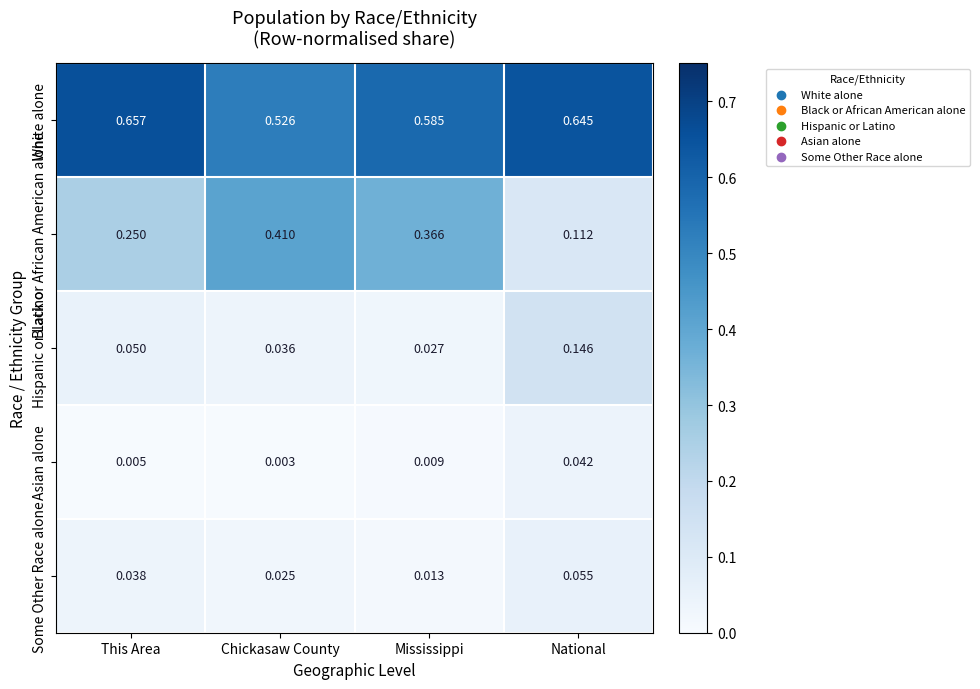

At which label does Black or African American alone reach its peak?

Chickasaw County